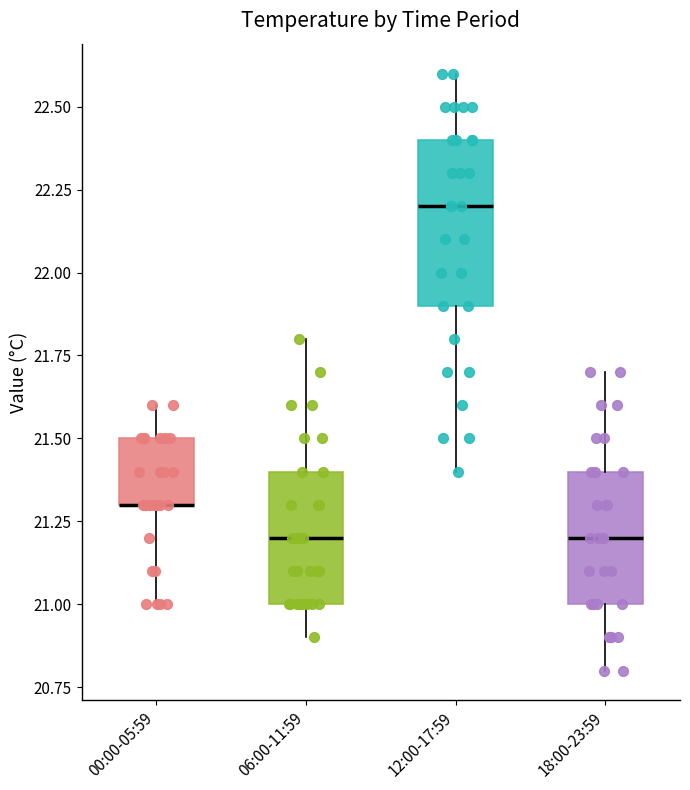

Reading left to right, transcribe this box plot: for each box, give where its median line is, the range the box spans, and where its two whiskers end, as read against the y-axis. The values are not printed on the chart, so give them approximately, as read against the axis.

00:00-05:59: median 21.3 (drawn on the box's lower edge), box 21.3 to 21.5, whiskers 21.0 to 21.6
06:00-11:59: median 21.2, box 21.0 to 21.4, whiskers 20.9 to 21.8
12:00-17:59: median 22.2, box 21.9 to 22.4, whiskers 21.4 to 22.6
18:00-23:59: median 21.2, box 21.0 to 21.4, whiskers 20.8 to 21.7